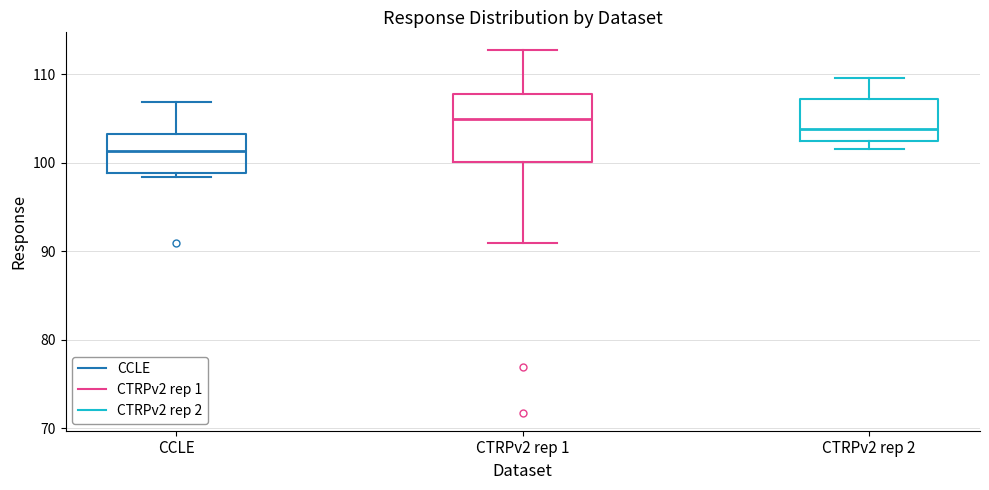

Reading left to right, read every box against the y-axis: the position of its median line, the range the box covers, and the ends of its whiskers. The values are not printed on the chart, so give them approximately, as read against the axis.

CCLE: median 101, box 99 to 103, whiskers 98 to 107
CTRPv2 rep 1: median 105, box 100 to 108, whiskers 91 to 113
CTRPv2 rep 2: median 104, box 102 to 107, whiskers 102 (just below the box's lower edge) to 110